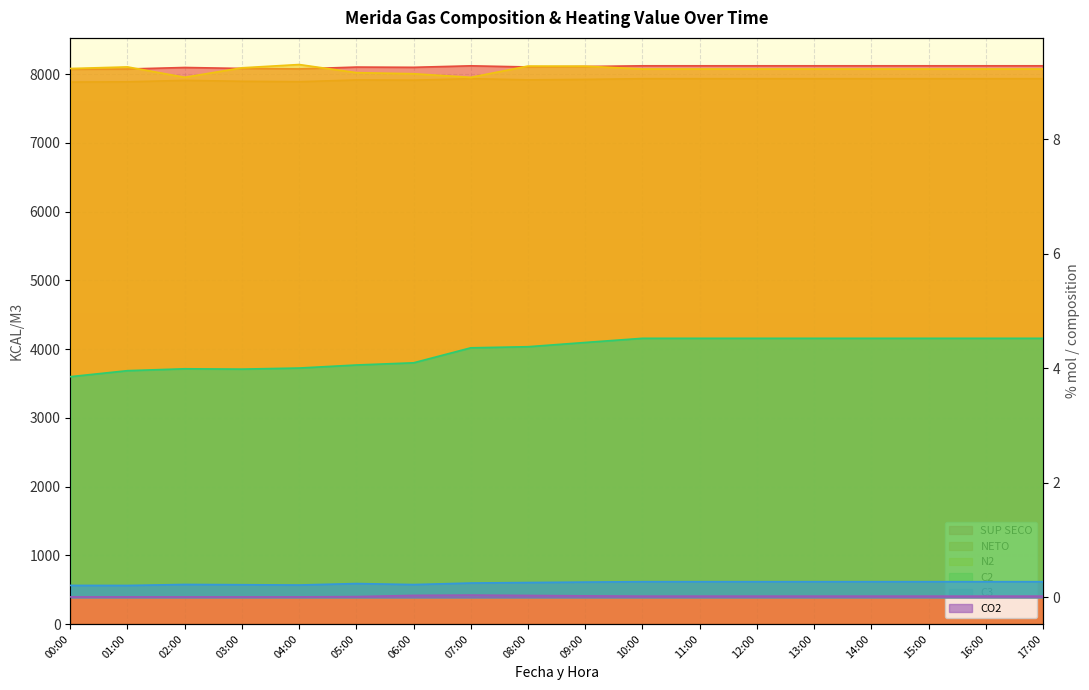

Where is N2 nearest to the value 9?

07:00